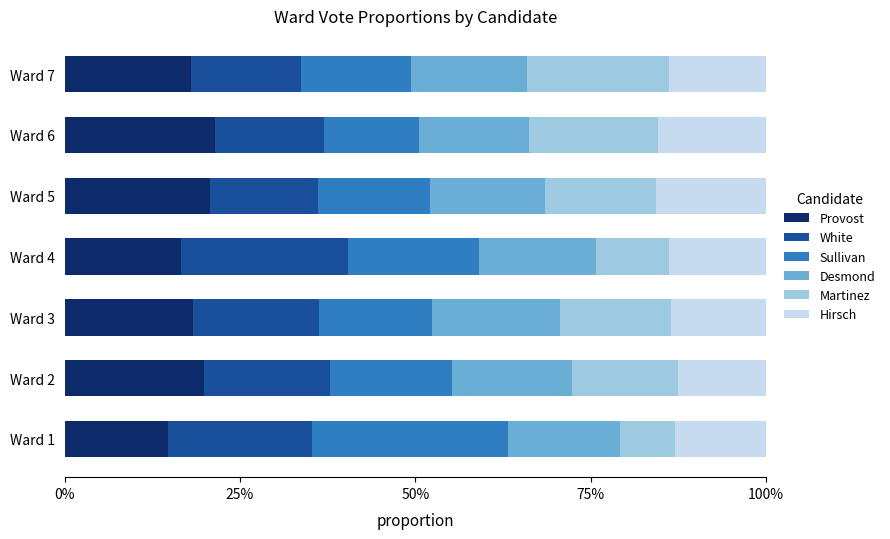

The Bruce M. Desmond series shows 0.2 at Ward 6. True or false?

False